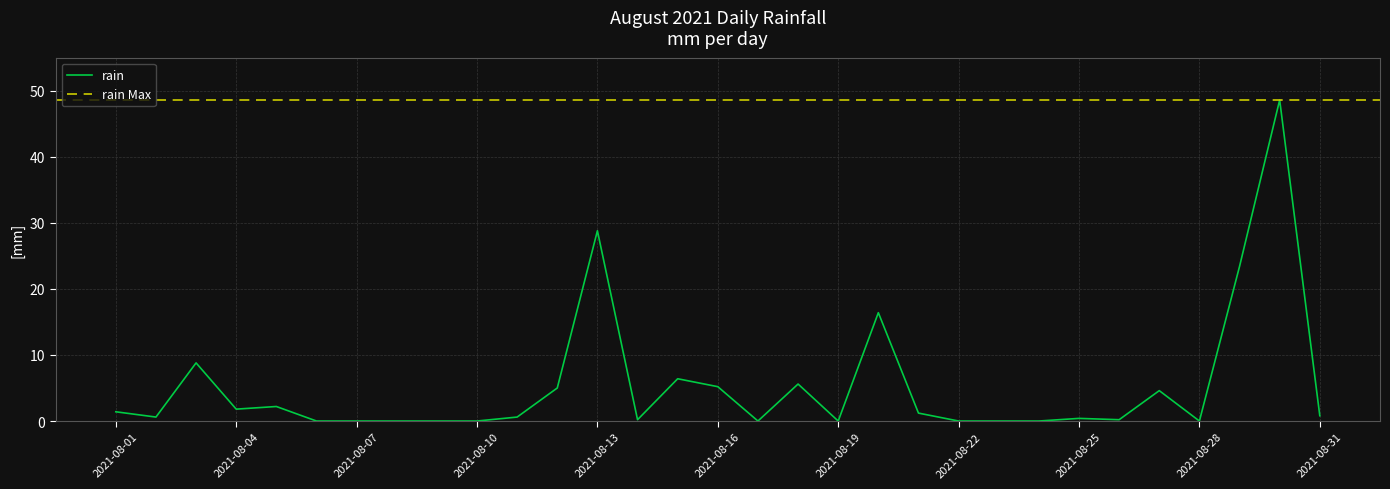

Where is the data nearest to the value 24?

2021-08-29